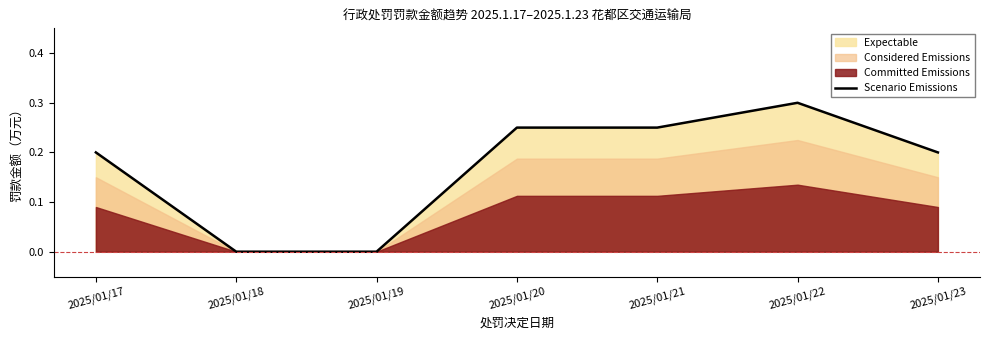

How many points are higher than both their immediate neighbors (excluding endpoints)?

1